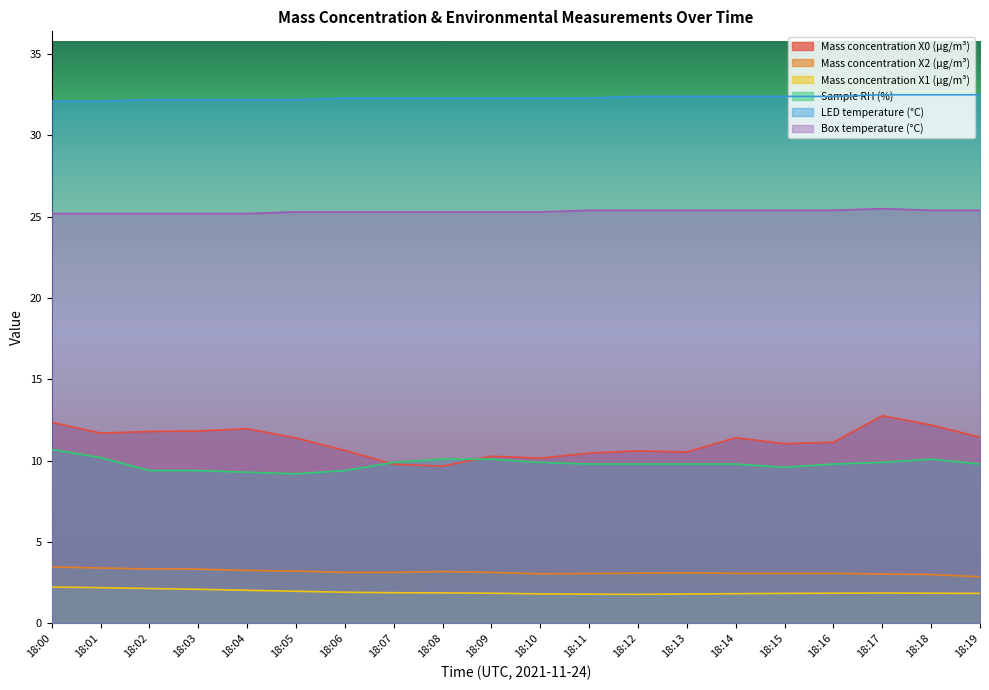

What is the difference between the maximum and minimum values in the Mass concentration X2 (μg/m³) series?

0.6